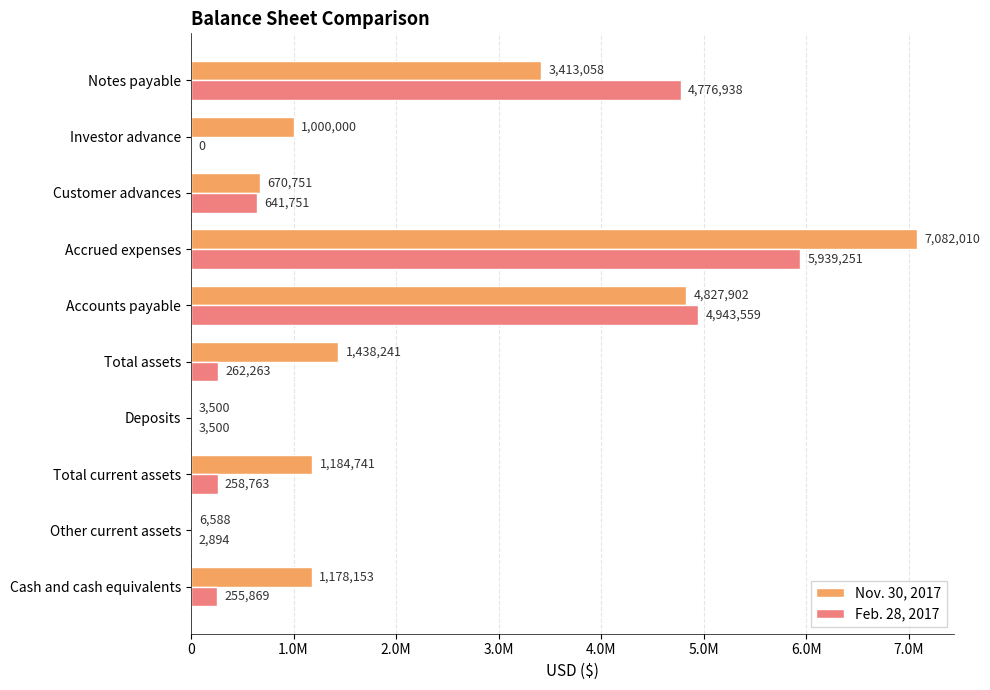

Which category has the highest value across all series?

Accrued expenses